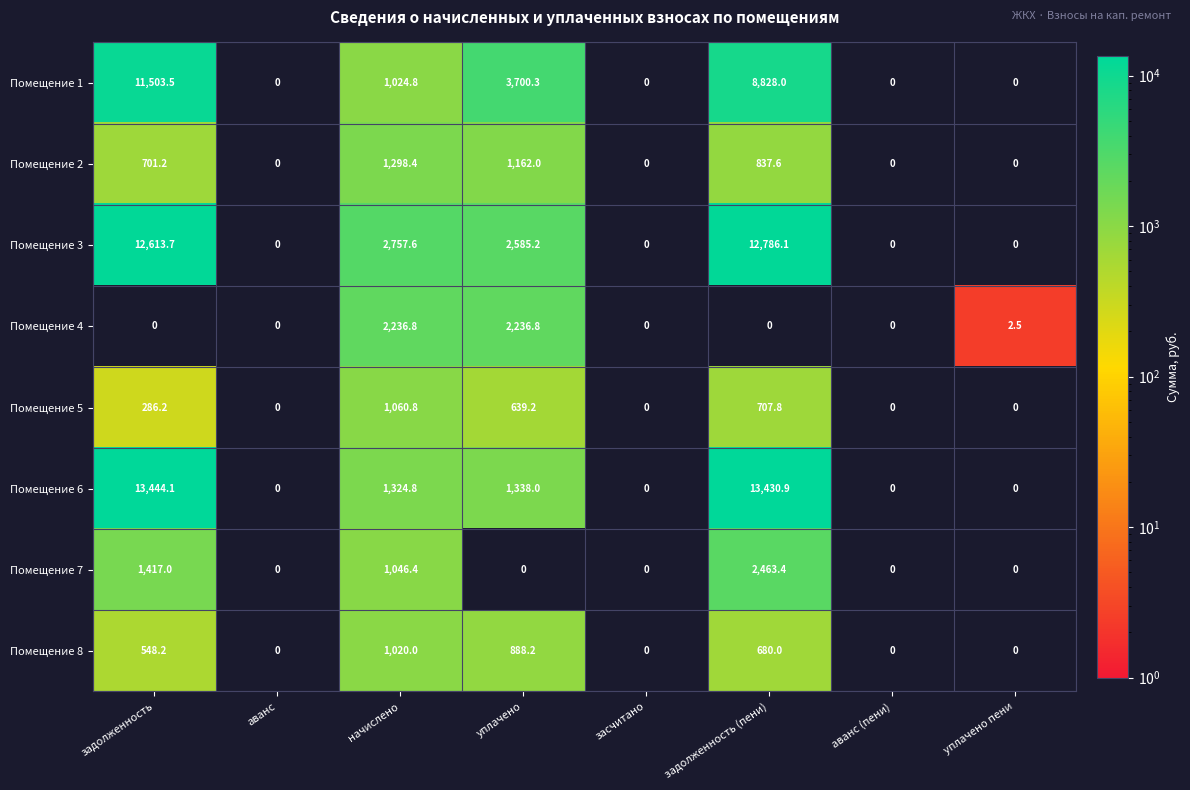

What is the spread (max minus min) of values at начислено?

1737.6